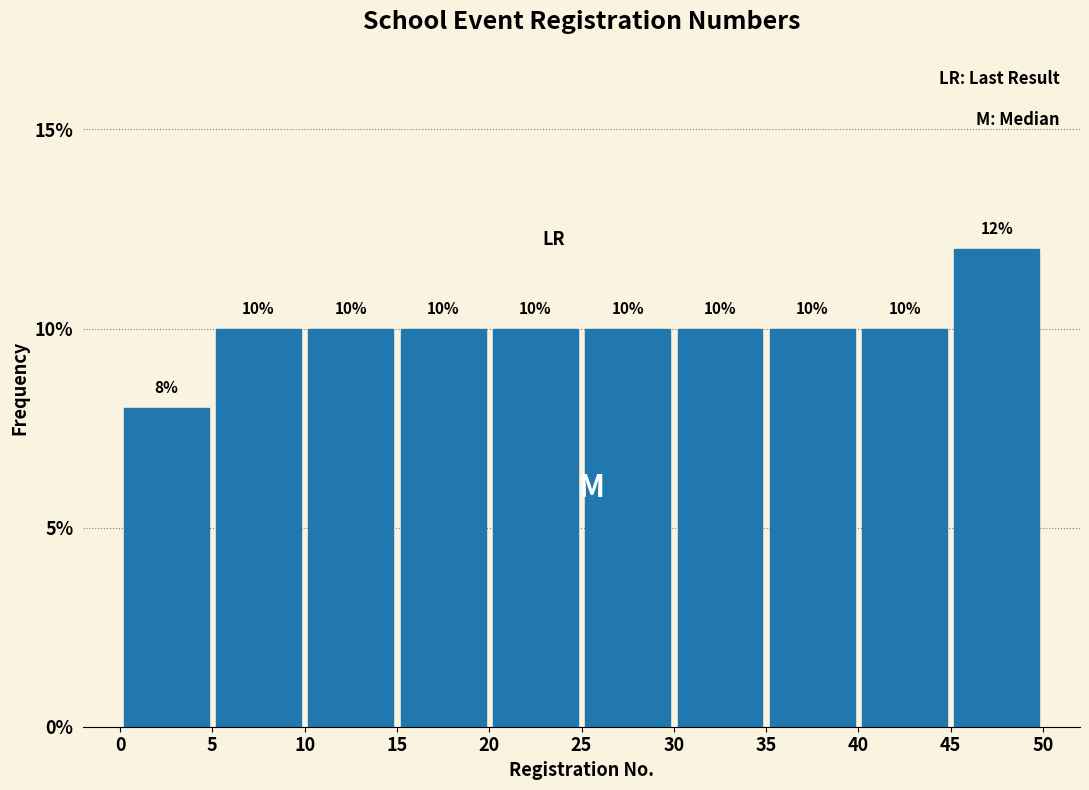

How tall is the bar that spans 20 to 25 on the x-axis?

10